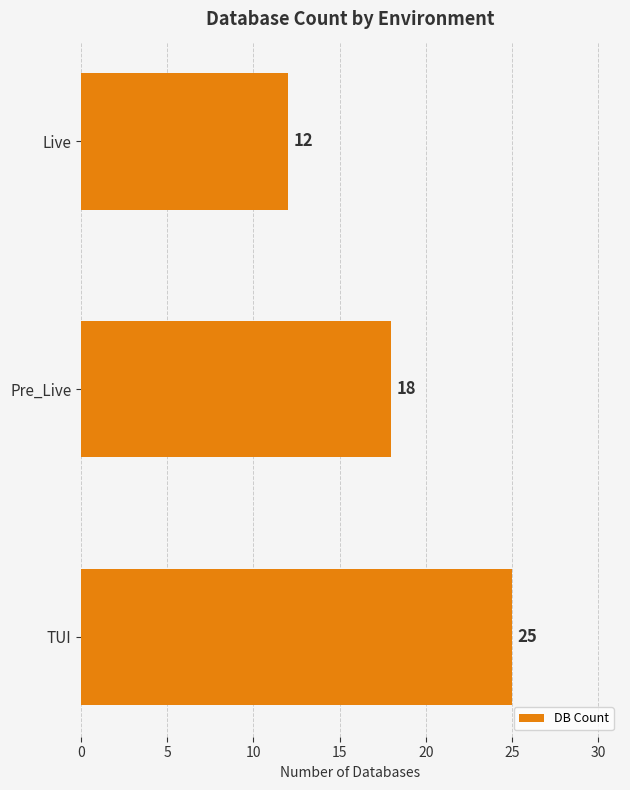

What is the difference between the maximum and minimum values?

13